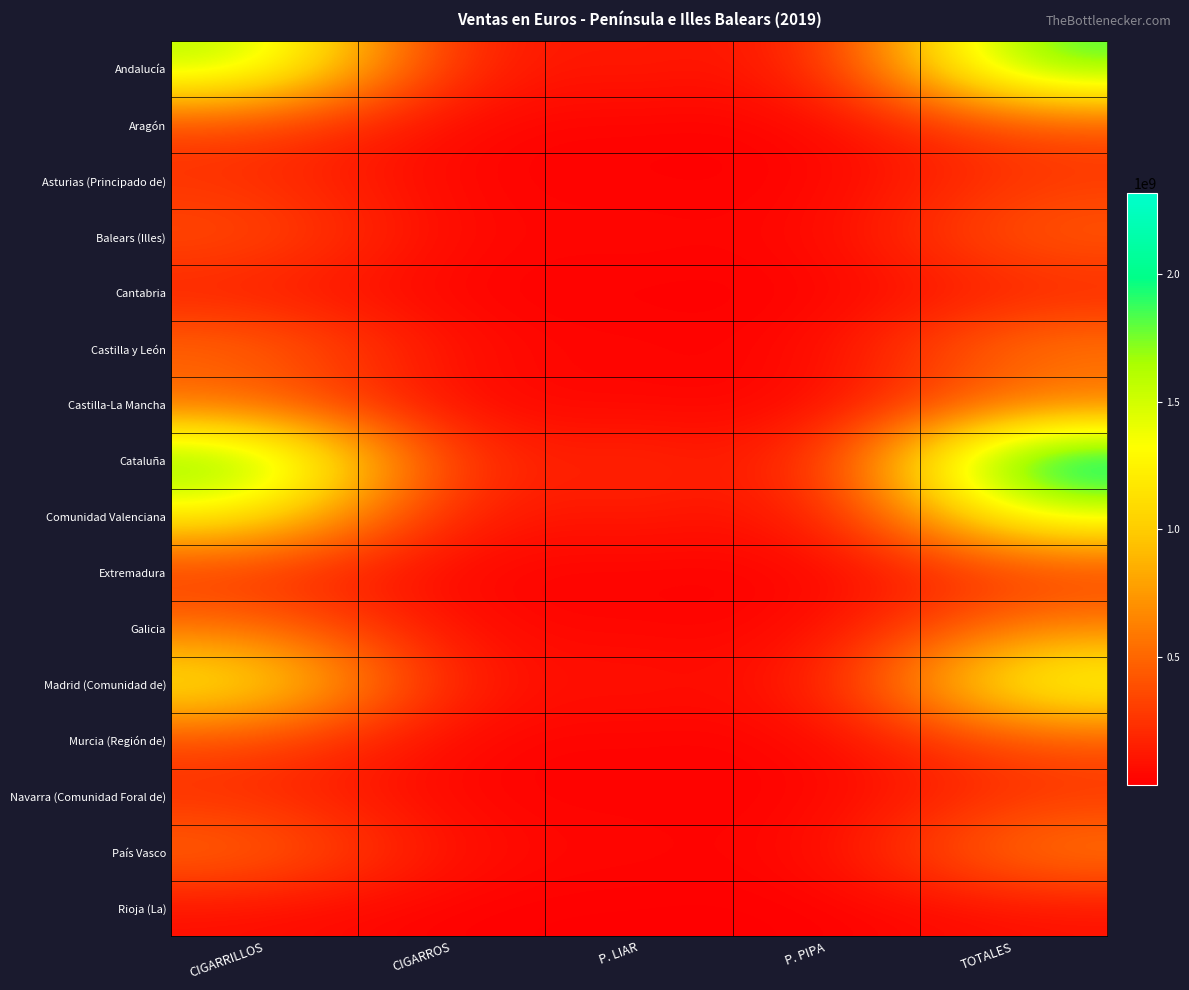

Count the number of categories in the chart.

5